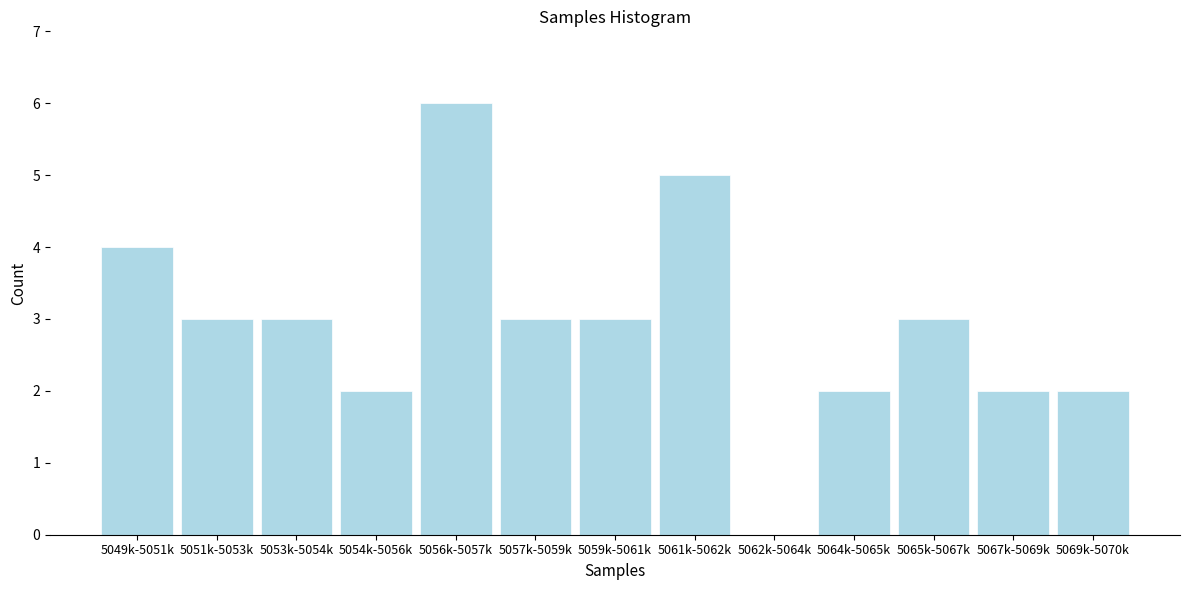

Reading right to left, list all the values displayed in this chart.

5069k-5070k=2	5067k-5069k=2	5065k-5067k=3	5064k-5065k=2	5062k-5064k=0	5061k-5062k=5	5059k-5061k=3	5057k-5059k=3	5056k-5057k=6	5054k-5056k=2	5053k-5054k=3	5051k-5053k=3	5049k-5051k=4